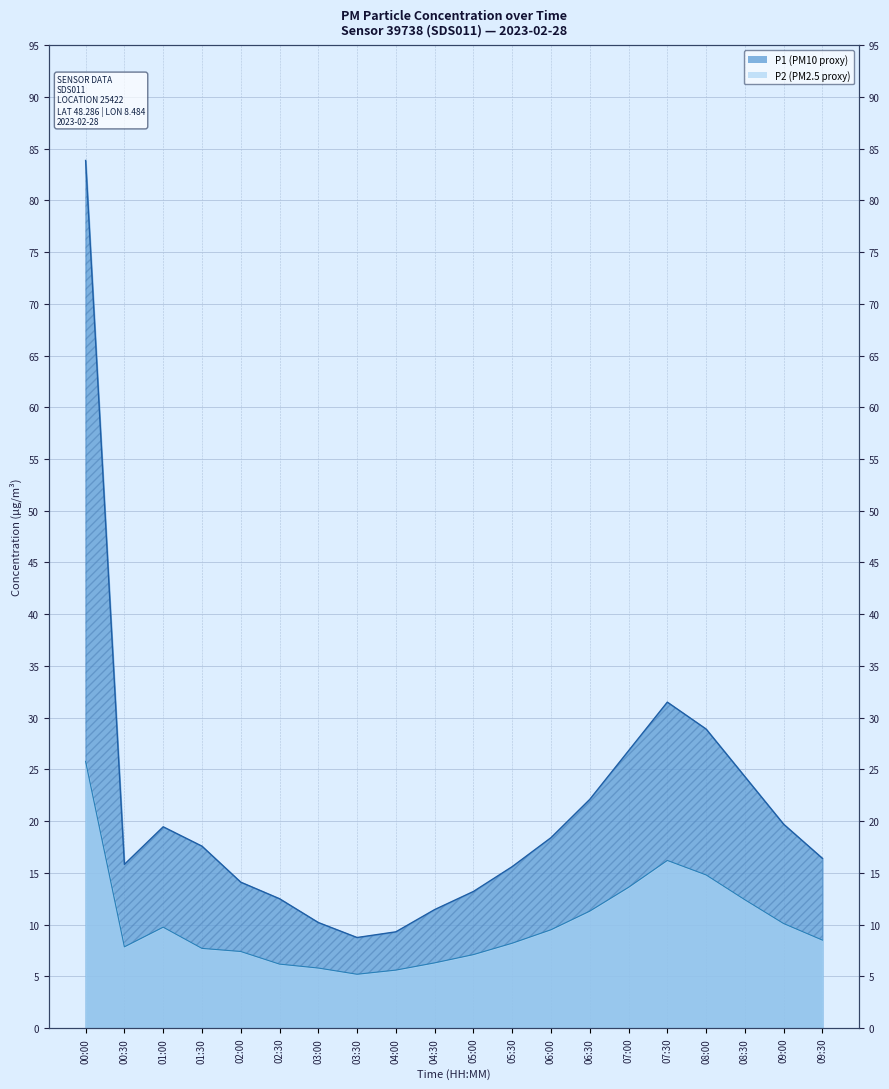

True or false: P1 and P2 intersect in this chart.

False